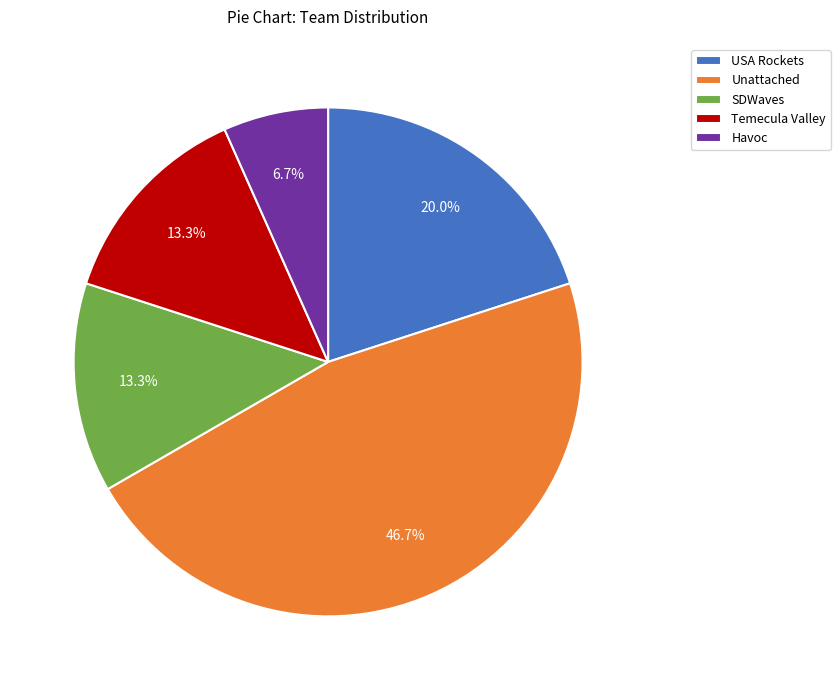

To the nearest percent, what is the average slice percentage?

20%